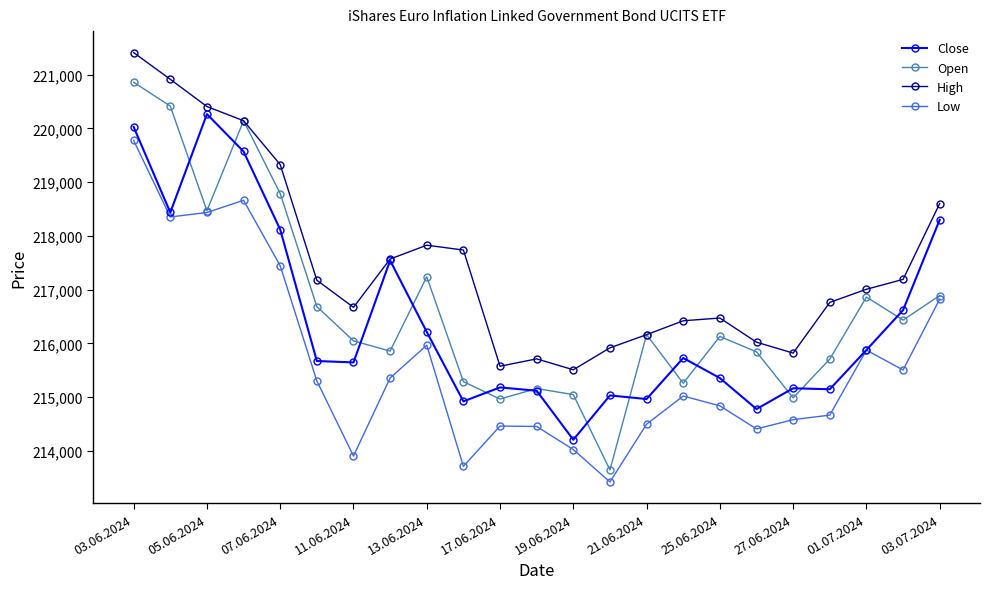

True or false: High and Low cross at least once.

False